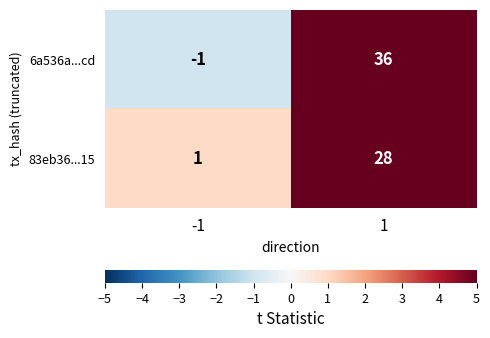

What is the total value across all series at 1?

64